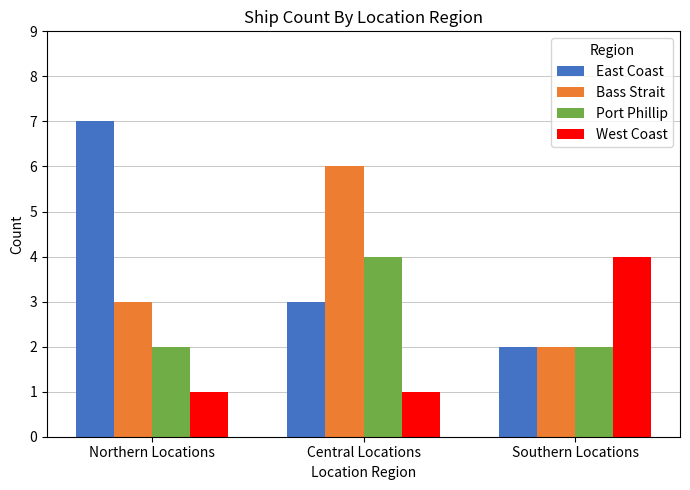

How many bars are there in each group?

4